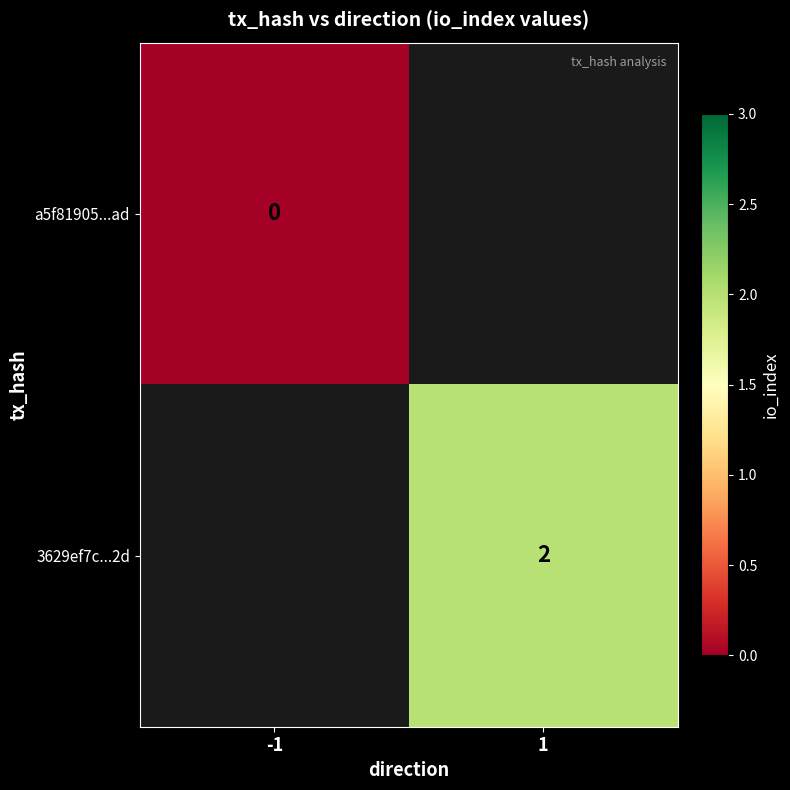

Which label corresponds to the smallest value in the chart?

-1